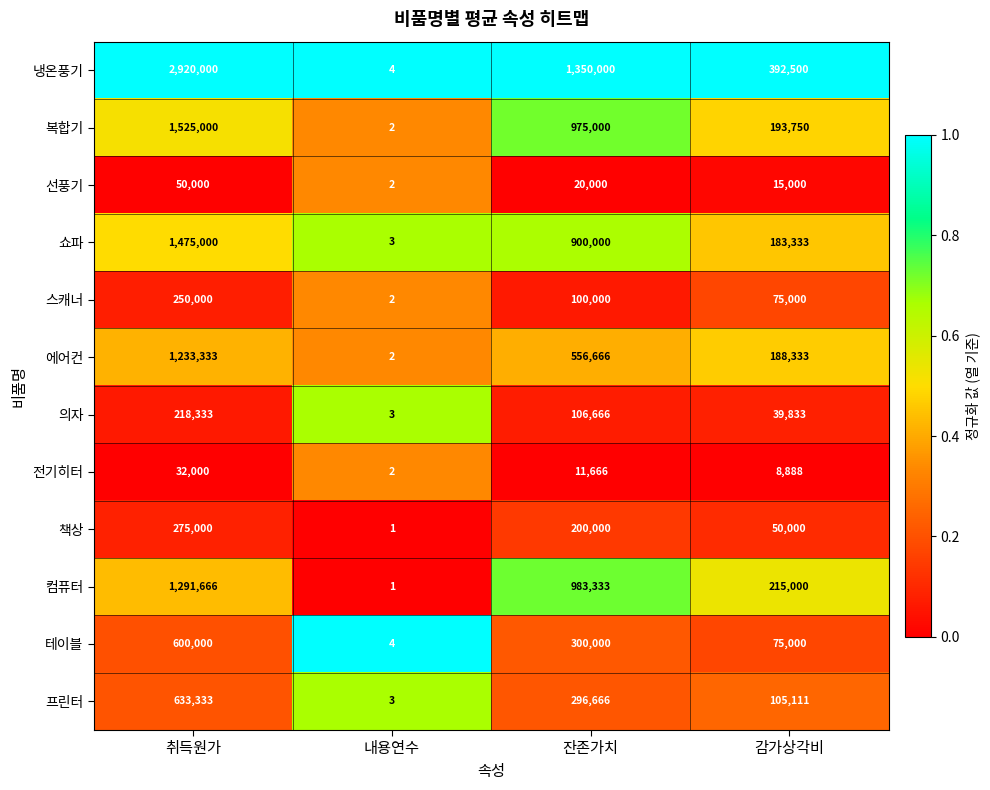

What is the difference between the highest and lowest values at 취득원가?

2888000